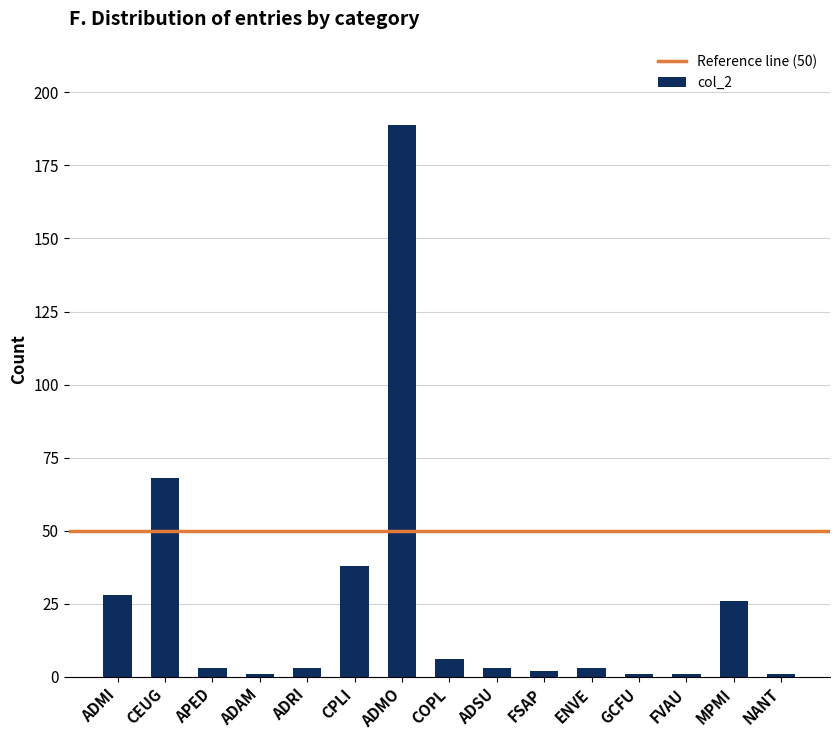

How many series are shown in this chart?

1